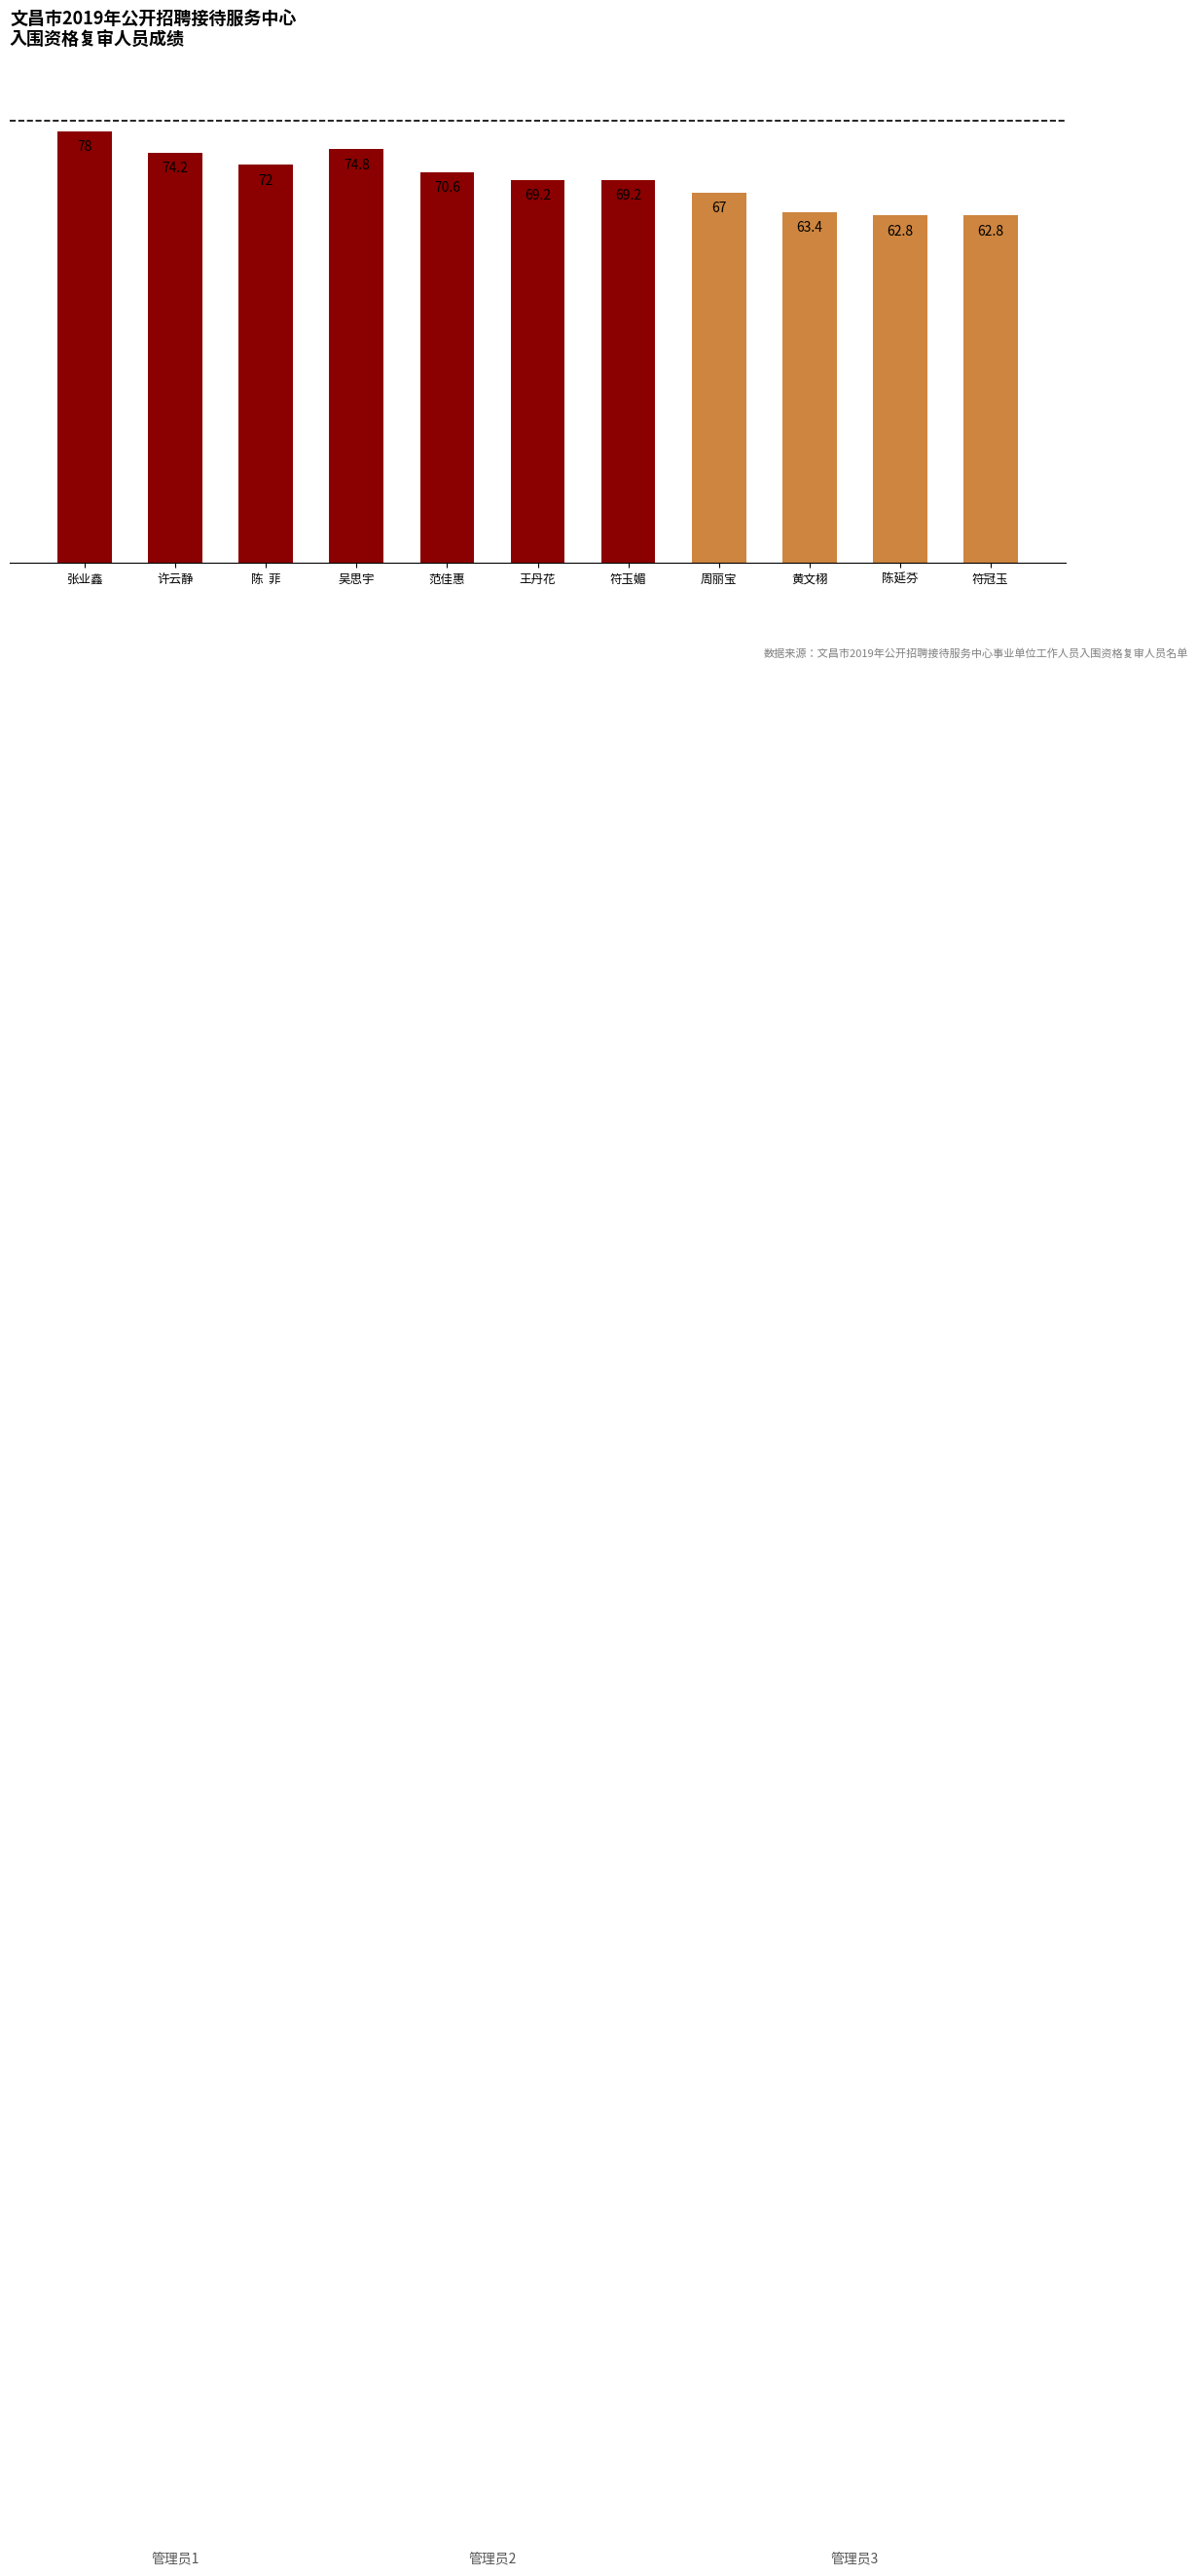

What is the sum of the values at 符玉媚 and 黄文栩?

132.6